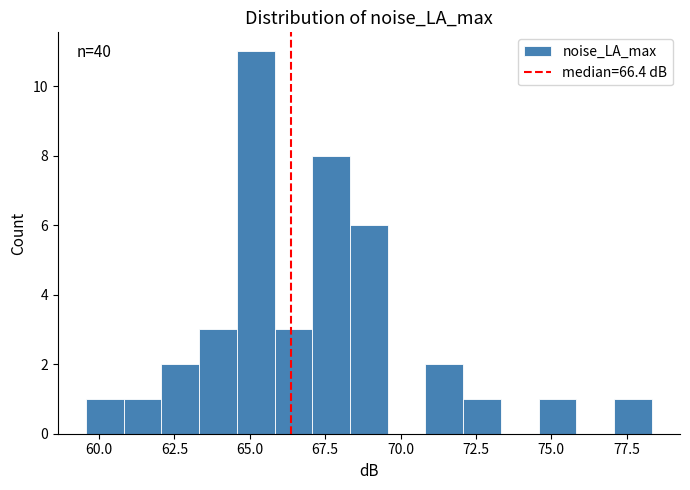

Around what value on the x-axis is the tallest bar? Give the approximate position of its centre, as read against the axis.

65.0